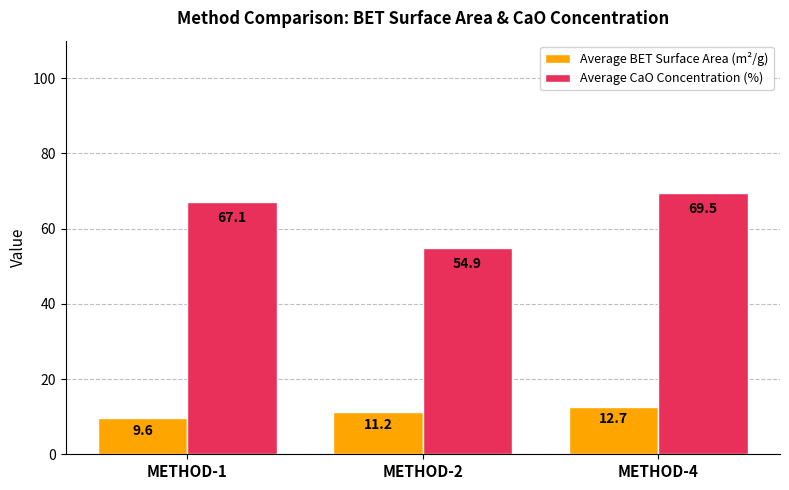

List the series in order of their peak value, lowest first.

Average BET Surface Area (m²/g), Average CaO Concentration (%)